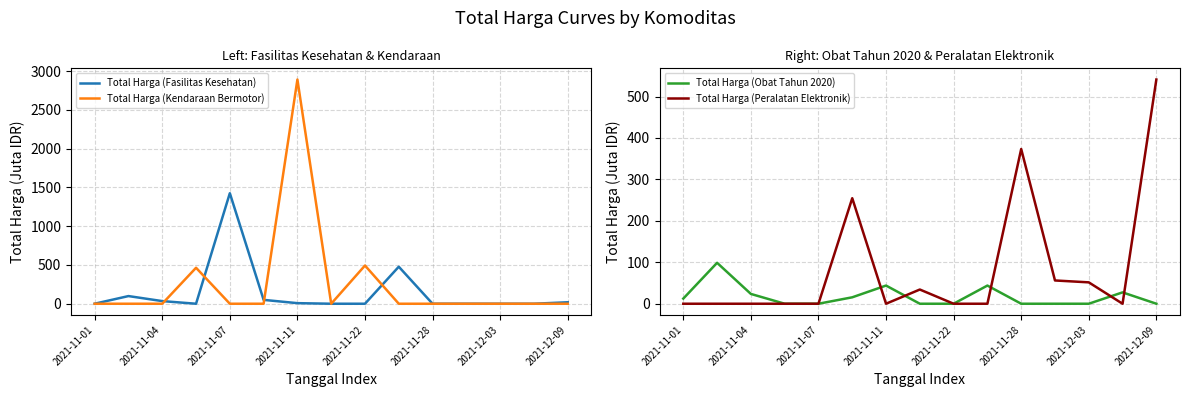

At which label does Total Harga (Kendaraan Bermotor) reach its peak?

2021-11-11